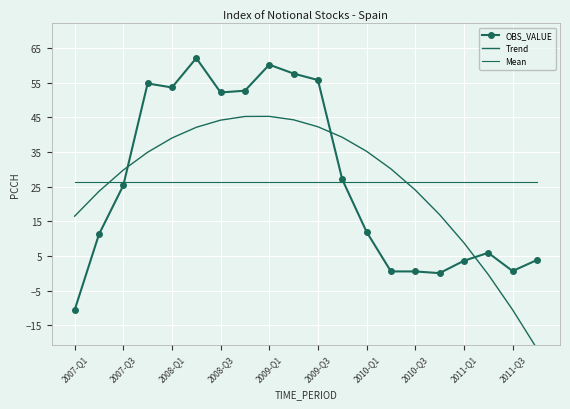

What is the difference between the second highest and minimum values in the OBS_VALUE series?

70.8